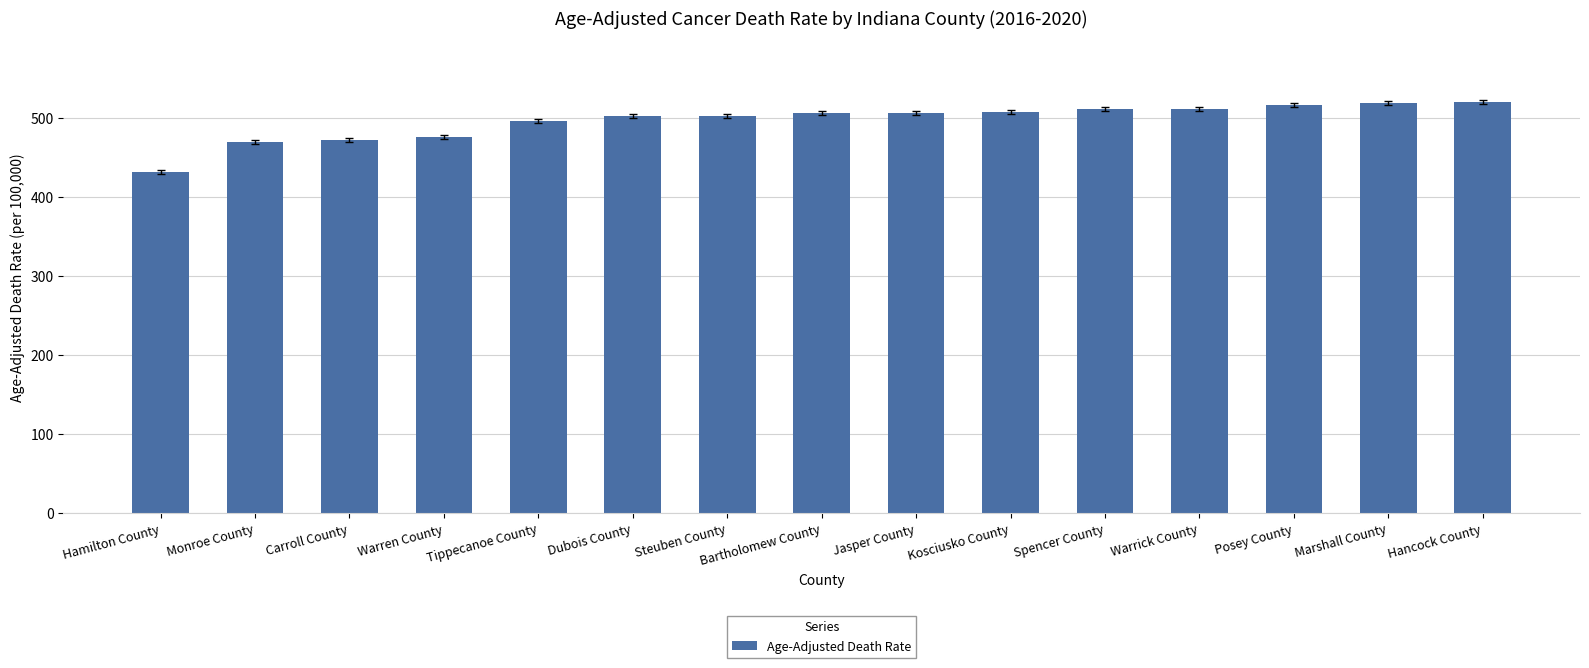

Which label corresponds to the smallest value in the chart?

Hamilton County